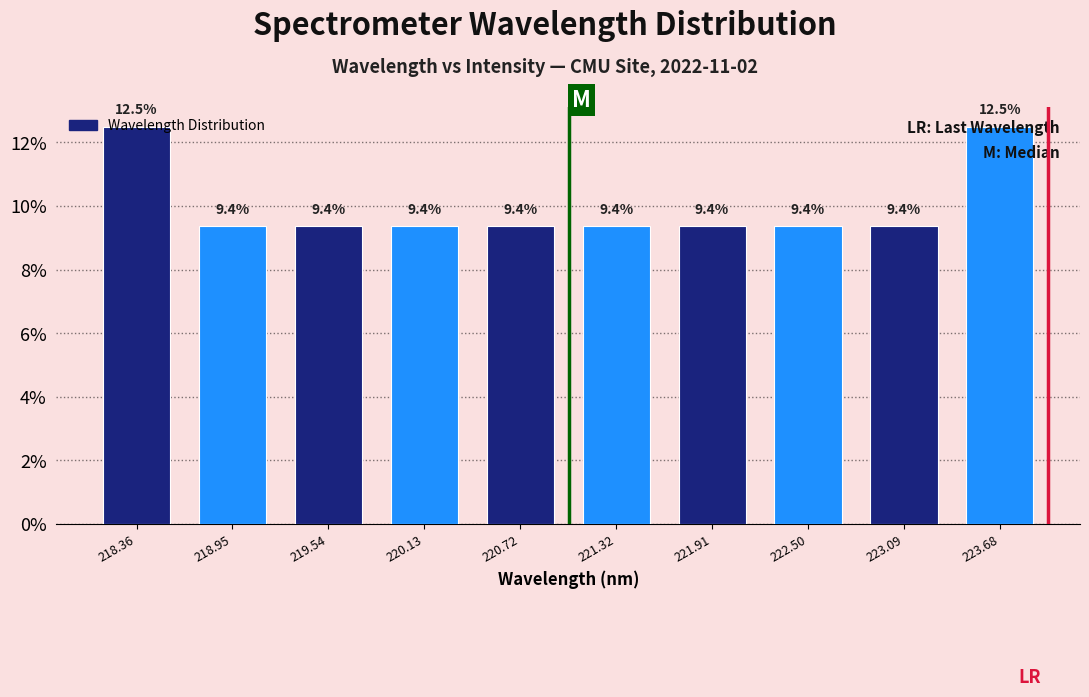

How tall is the bar that spans 221.0 to 221.6 on the x-axis? The bar edges are not printed on the chart, so give them approximately, as read against the axis.

9.4